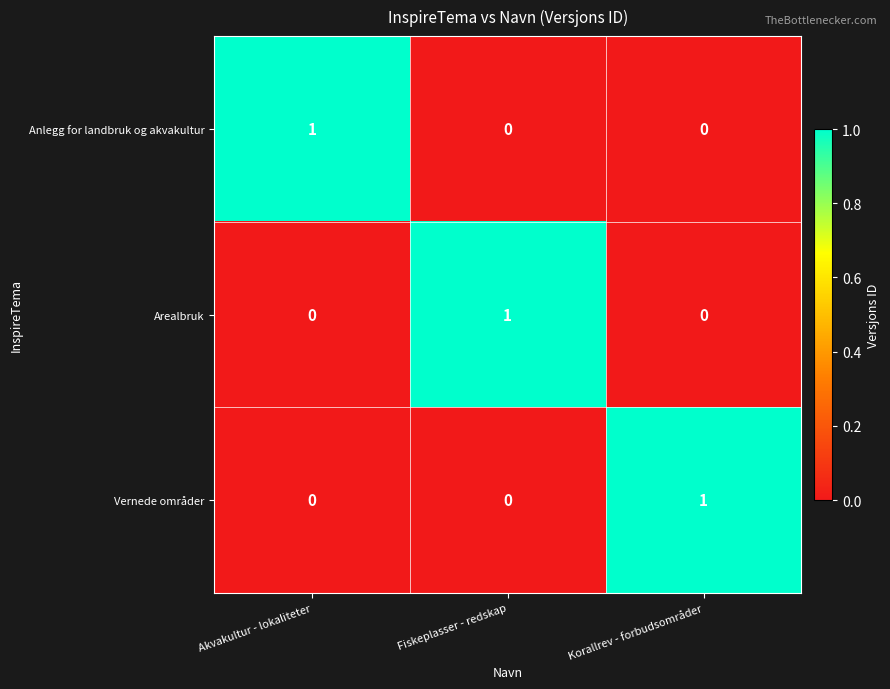

Which category has the highest value in the Vernede områder series?

Korallrev - forbudsområder